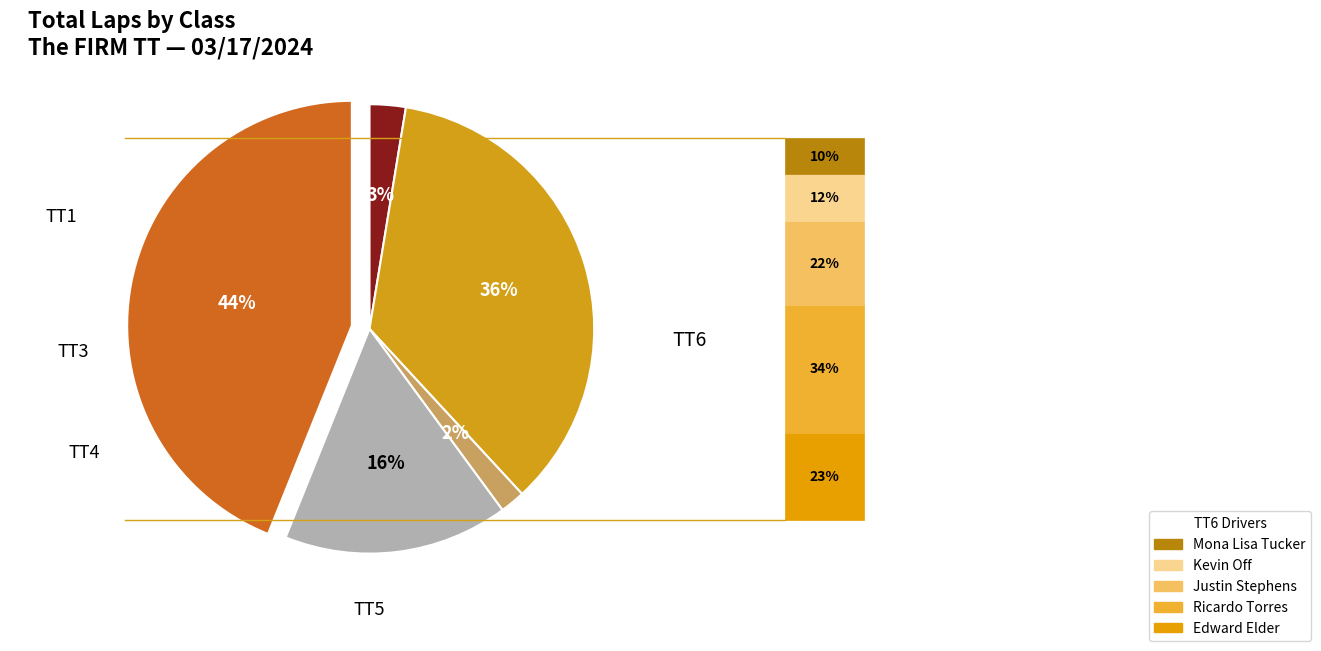

Is there a majority slice in this chart?

No